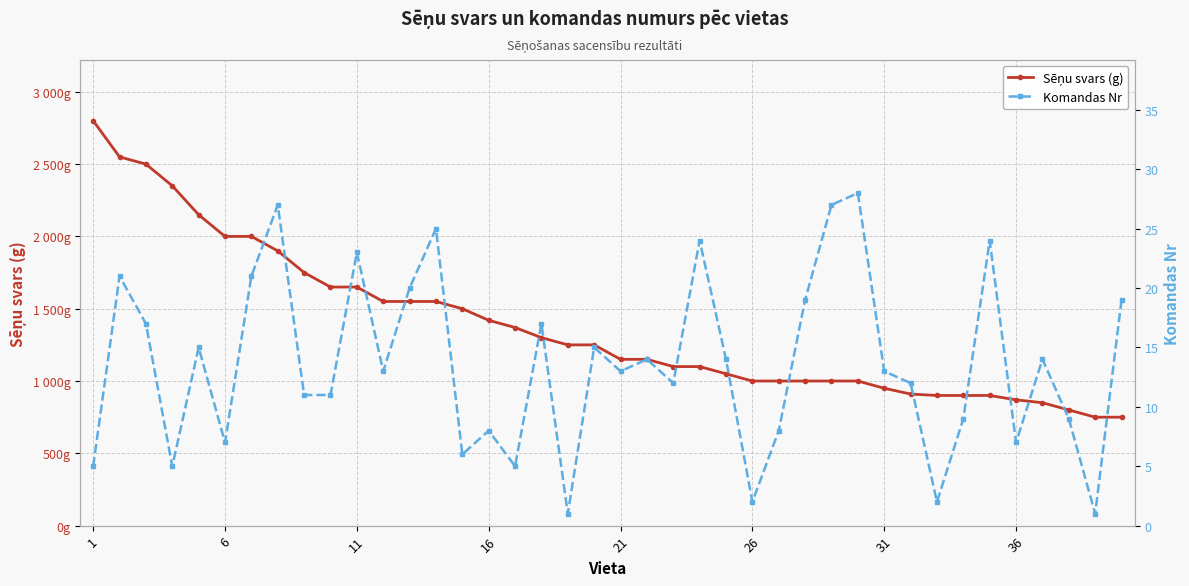

What are all the series names shown in the legend?

Sēņu svars (g), Komandas Nr